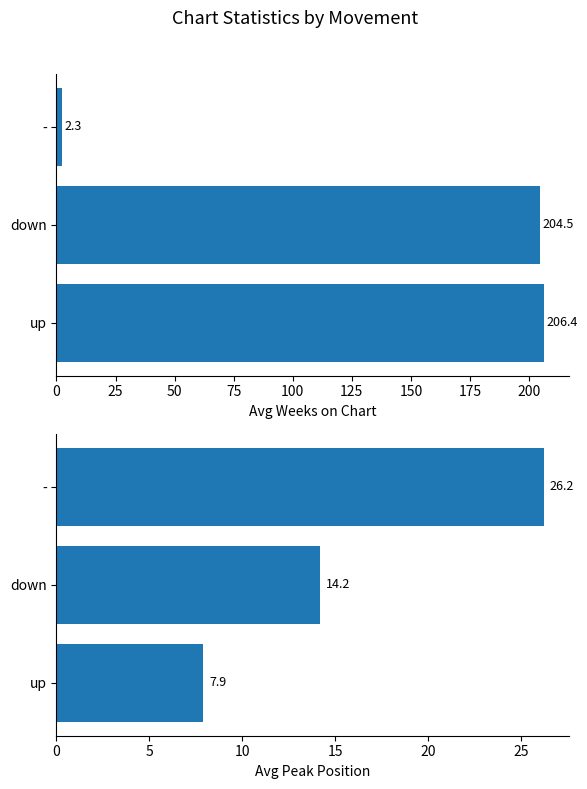

How many values in the Avg Weeks on Chart series exceed 204?

2